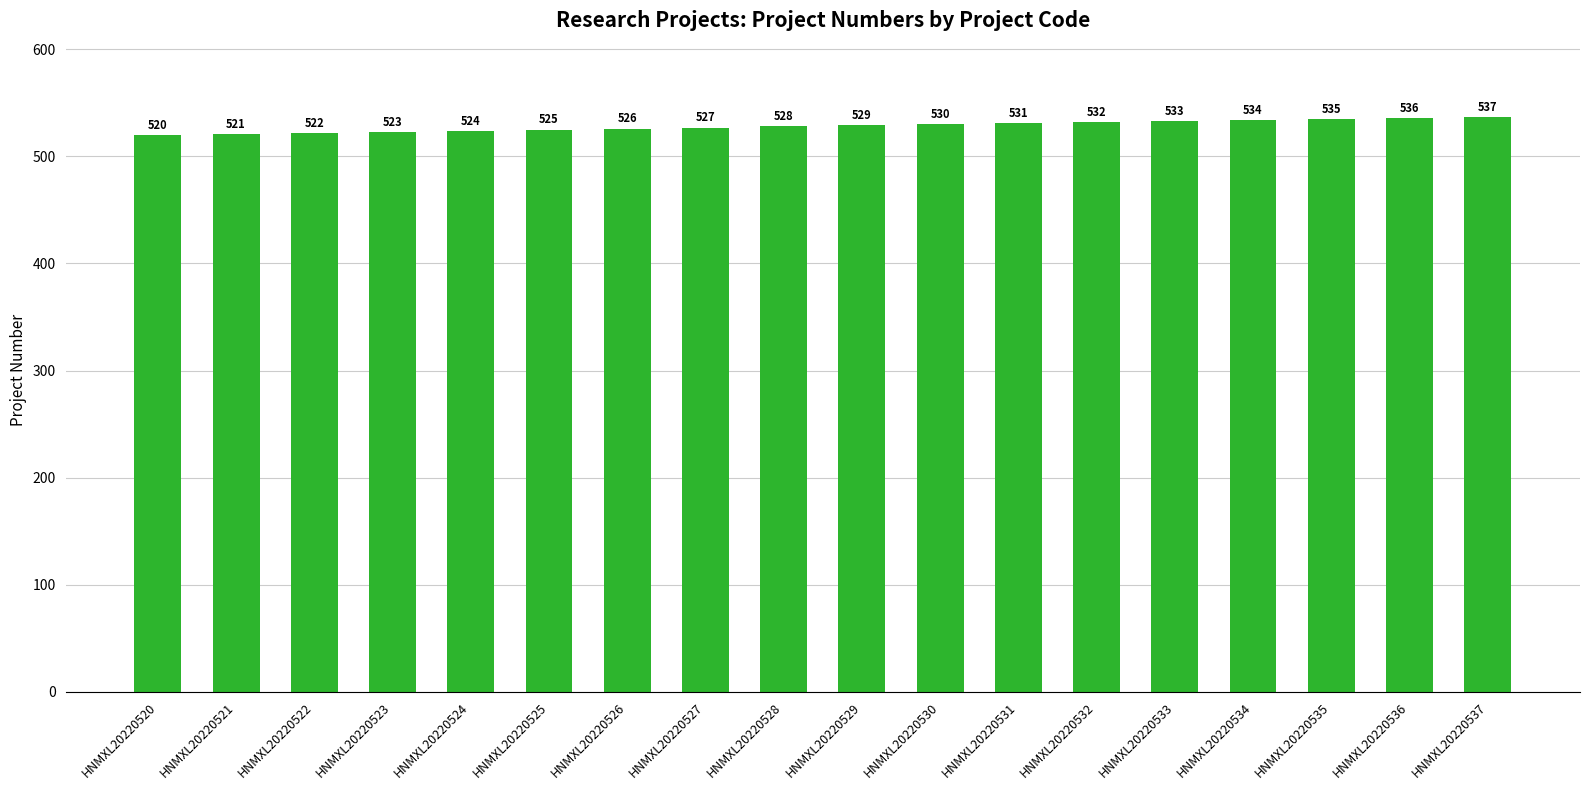

How many bars are there in total?

18